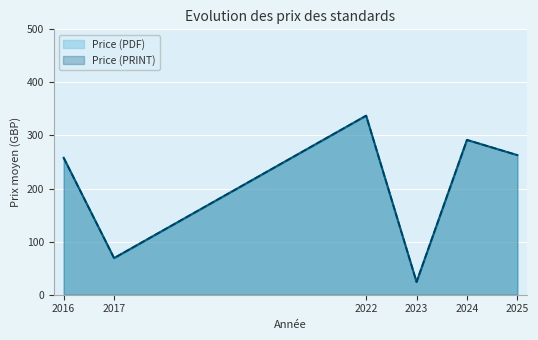

Does the chart display data point markers on the line(s)?

No